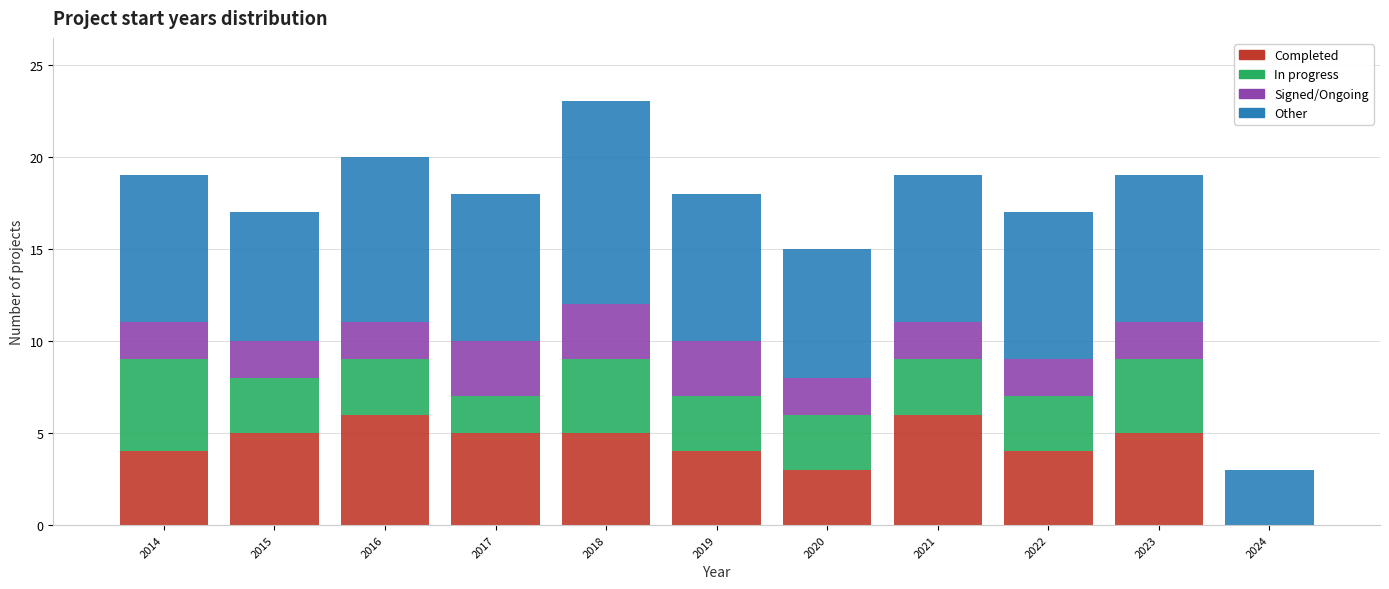

At which category is the sum across all series the highest?

2018